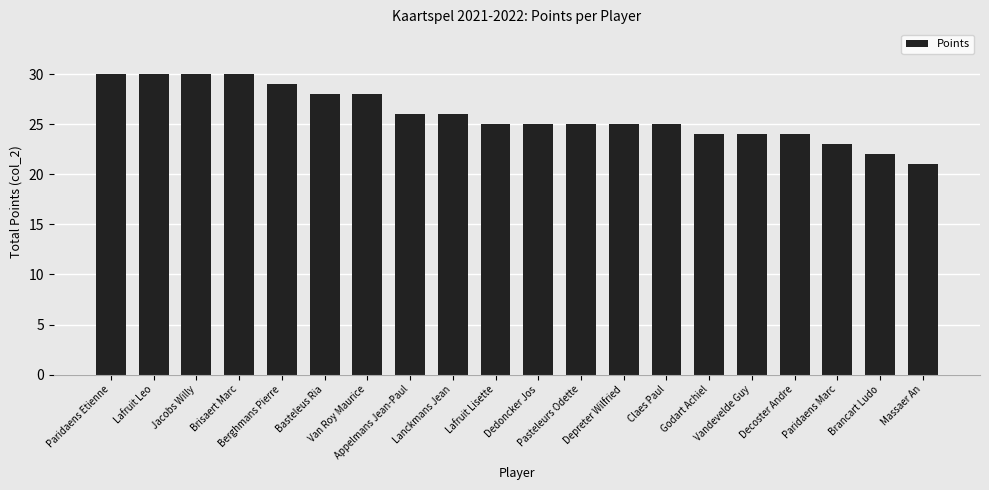

What is the average value?

26